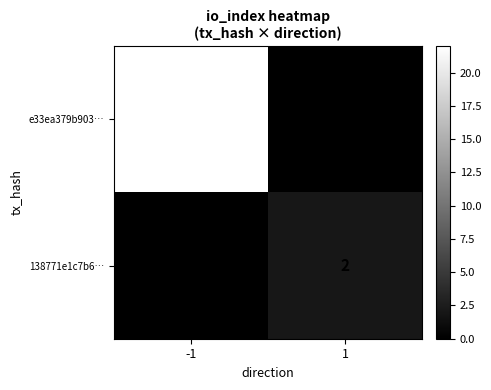

The 138771e1c7b6… series shows 2 at 1. True or false?

True